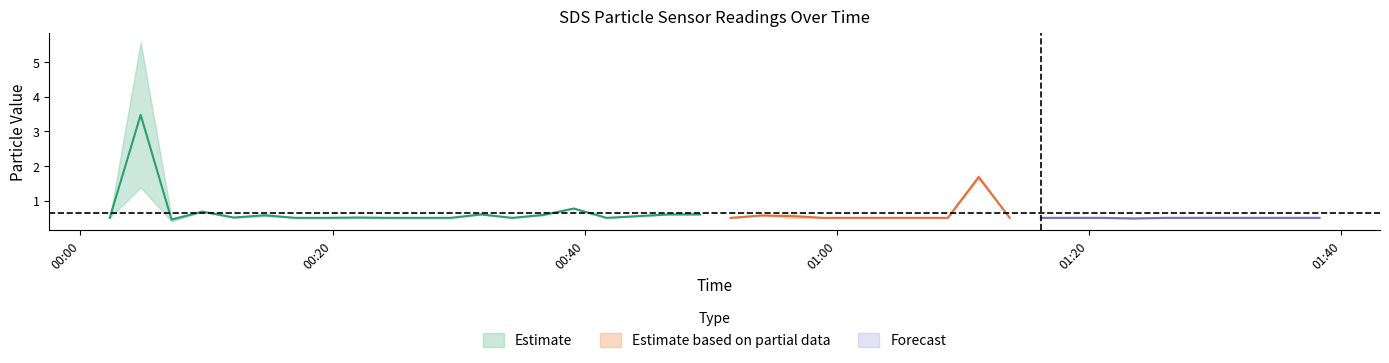

Reading left to right, list all the values displayed in this chart.

SDS_P1: 0.5	5.6	0.5	0.7	0.5	0.6	0.5	0.5	0.5	0.5	0.5	0.5	0.6	0.5	0.6	0.8	0.5	0.6	0.6	0.6	0.5	0.6	0.6	0.5	0.5	0.5	0.5	0.5	1.7	0.5	0.5	0.5	0.5	0.5	0.5	0.5	0.5	0.5	0.5	0.5
SDS_P2: 0.5	1.4	0.4	0.7	0.5	0.6	0.5	0.5	0.5	0.5	0.5	0.5	0.6	0.5	0.6	0.8	0.5	0.6	0.6	0.6	0.5	0.6	0.5	0.5	0.5	0.5	0.5	0.5	1.6	0.5	0.5	0.5	0.5	0.5	0.5	0.5	0.5	0.5	0.5	0.5